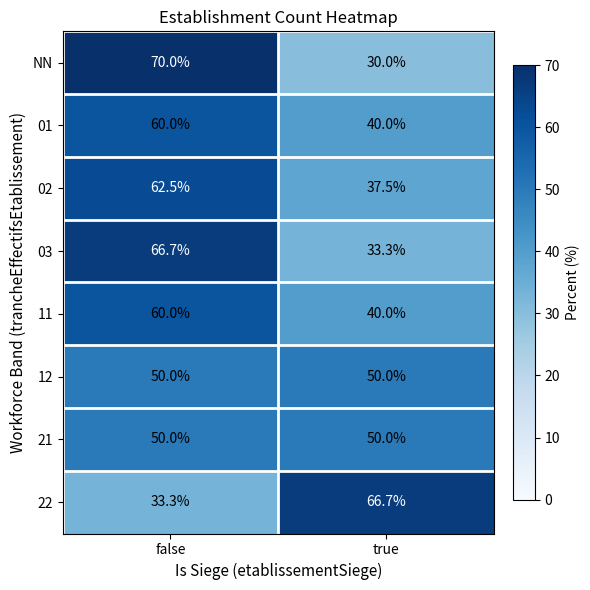

At which category is the sum across all series the highest?

false